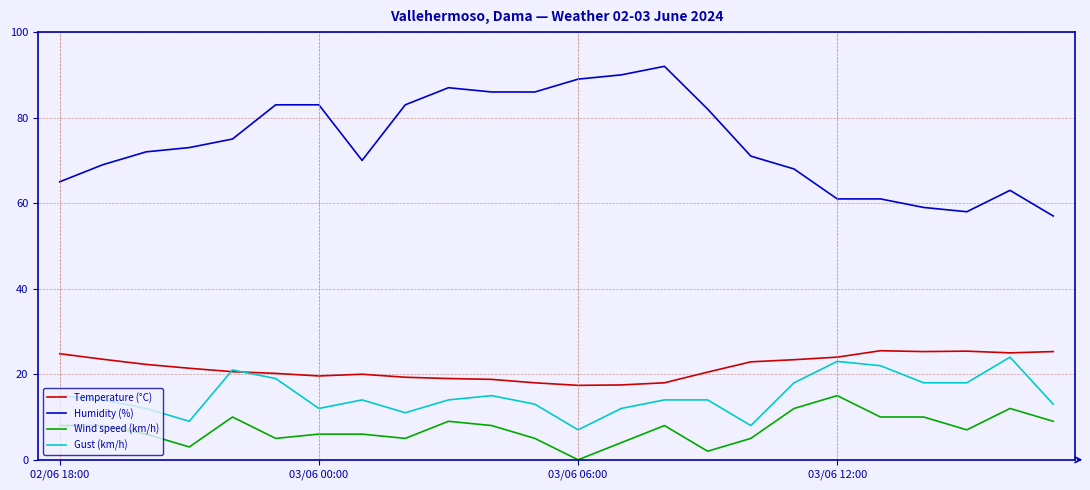

True or false: Humidity (%) and Temperature (°C) cross at least once.

False